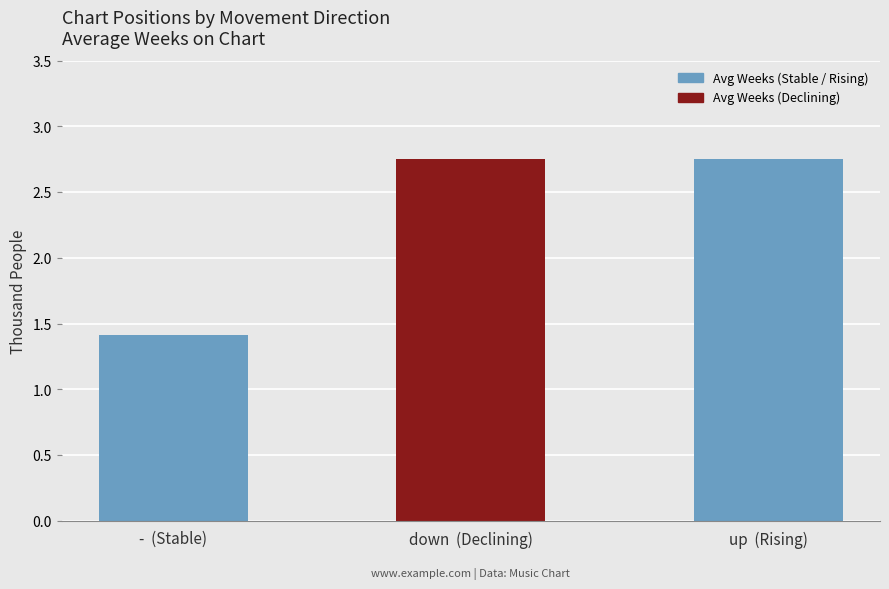

What is the change in value from -  (Stable) to down  (Declining)?

+1.3